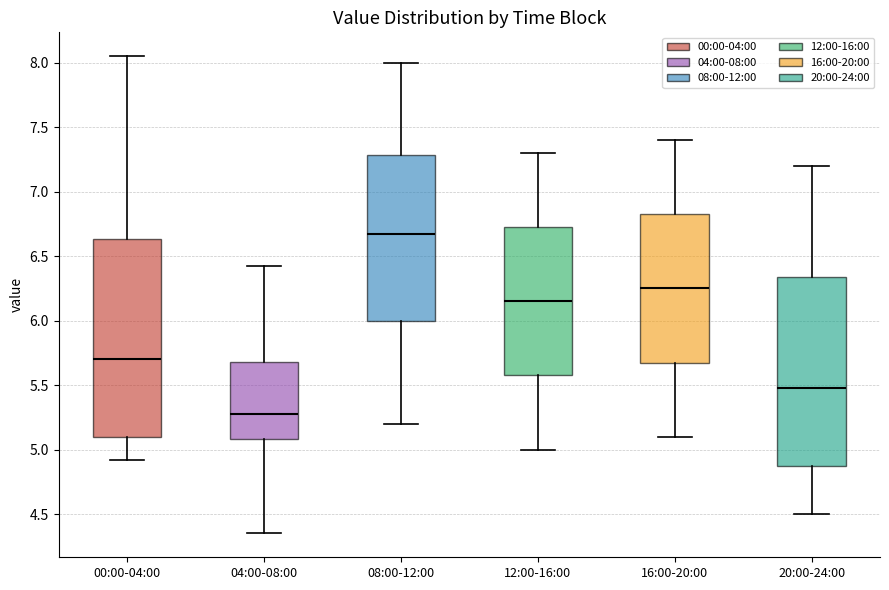

Reading left to right, transcribe this box plot: for each box, give where its median line is, the range the box spans, and where its two whiskers end, as read against the y-axis. The values are not printed on the chart, so give them approximately, as read against the axis.

00:00-04:00: median 5.70, box 5.10 to 6.65, whiskers 4.90 to 8.05
04:00-08:00: median 5.30, box 5.10 to 5.70, whiskers 4.35 to 6.40
08:00-12:00: median 6.70, box 6.00 to 7.30, whiskers 5.20 to 8.00
12:00-16:00: median 6.15, box 5.60 to 6.75, whiskers 5.00 to 7.30
16:00-20:00: median 6.25, box 5.70 to 6.85, whiskers 5.10 to 7.40
20:00-24:00: median 5.50, box 4.90 to 6.35, whiskers 4.50 to 7.20